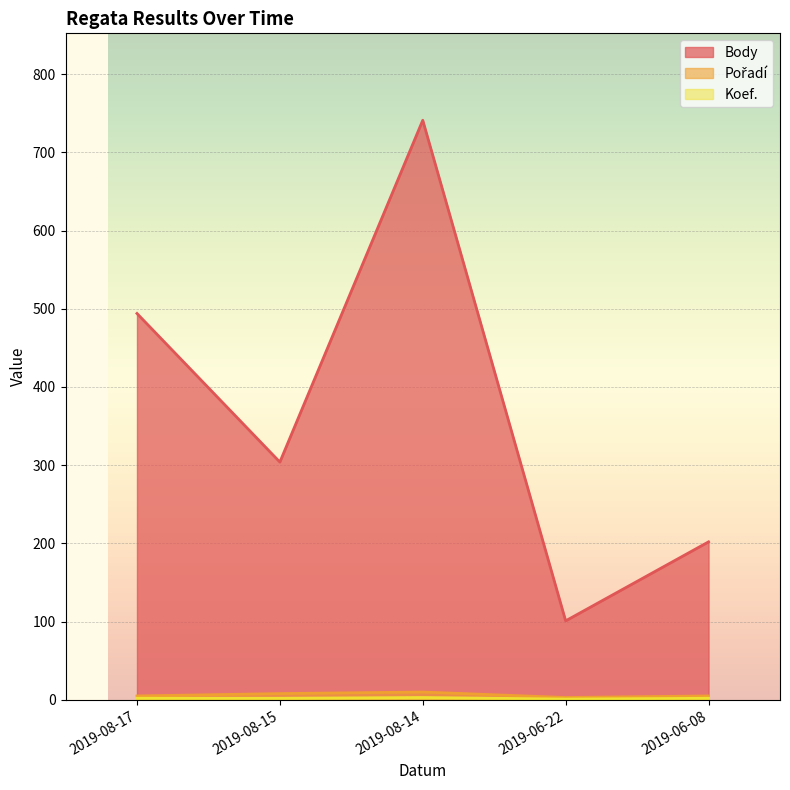

Which series has the largest total across all categories?

Body